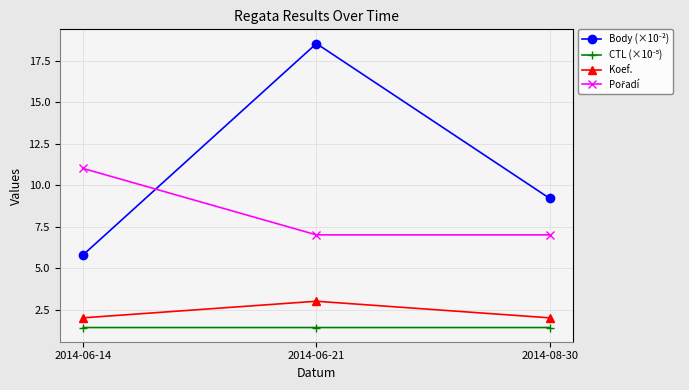

At which category is the sum across all series the highest?

2014-06-21